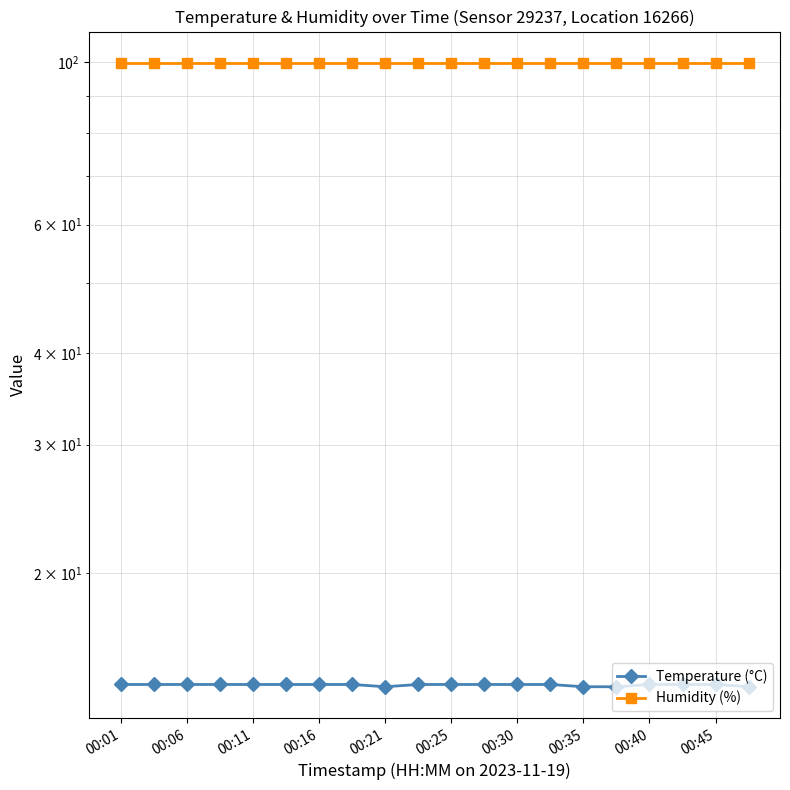

Is the value of Humidity (%) at 00:11 greater than the value of Temperature (°C) at 17?

Yes